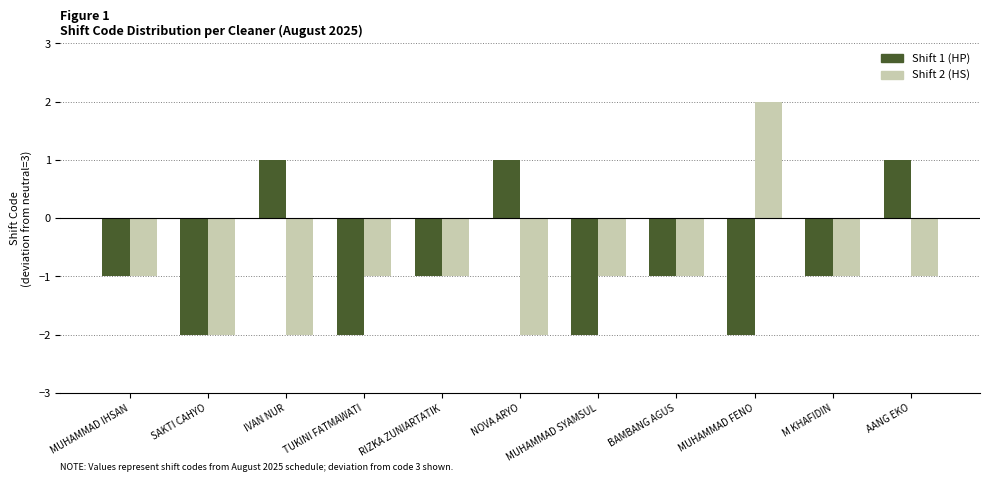

Which category has the highest value across all series?

MUHAMMAD FENO